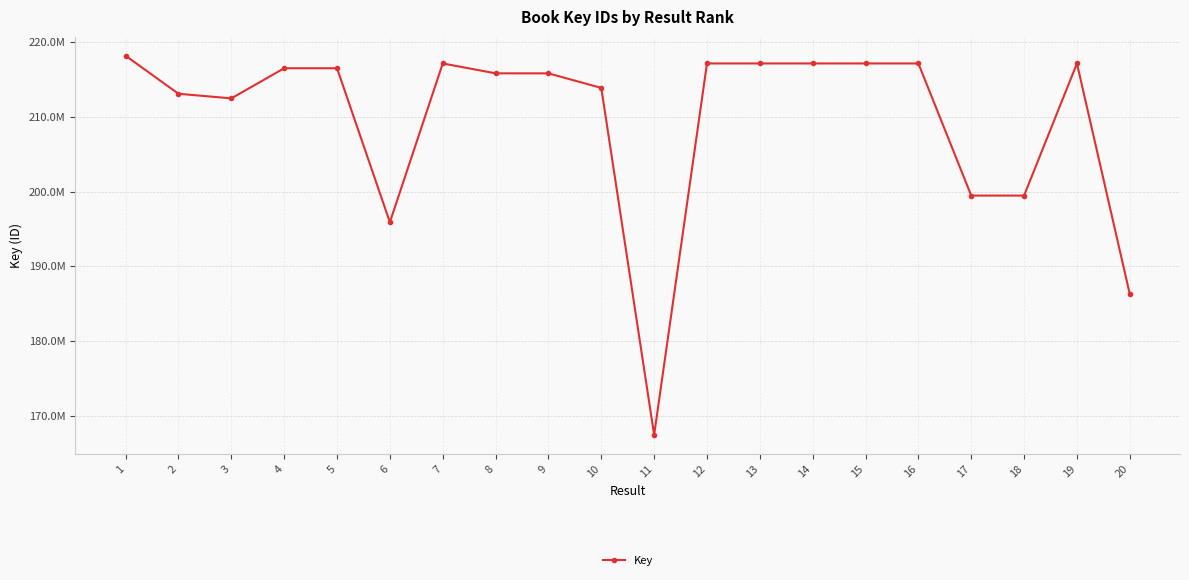

Is this an area chart (filled region under the line)?

No